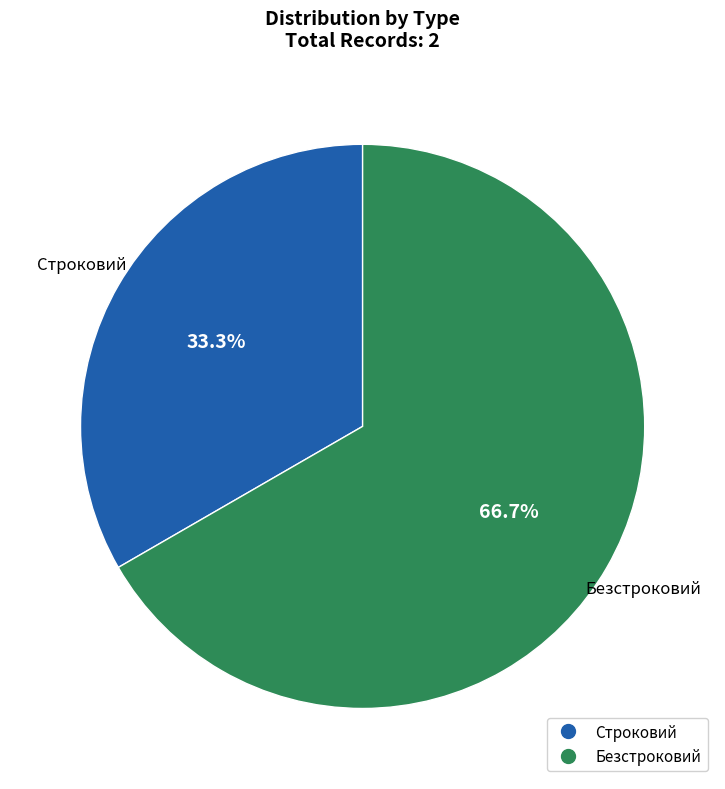

What is the largest slice in the pie chart?

Безстроковий